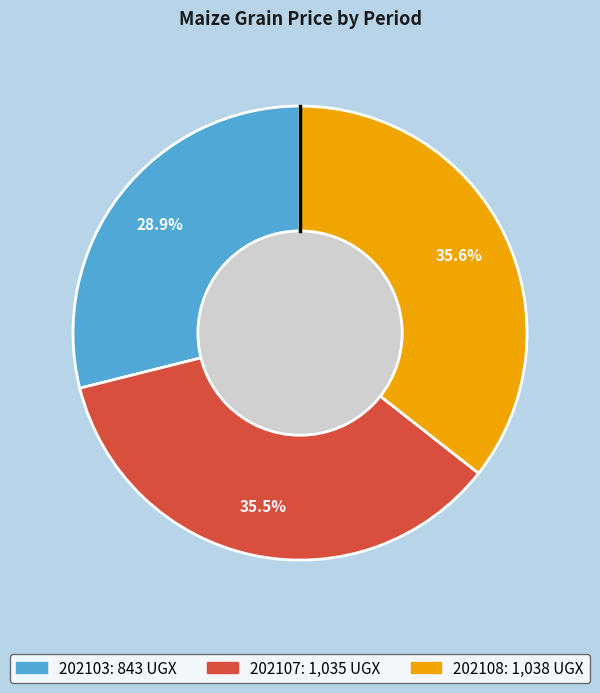

How much of the chart is everything except 202107?

64.5%